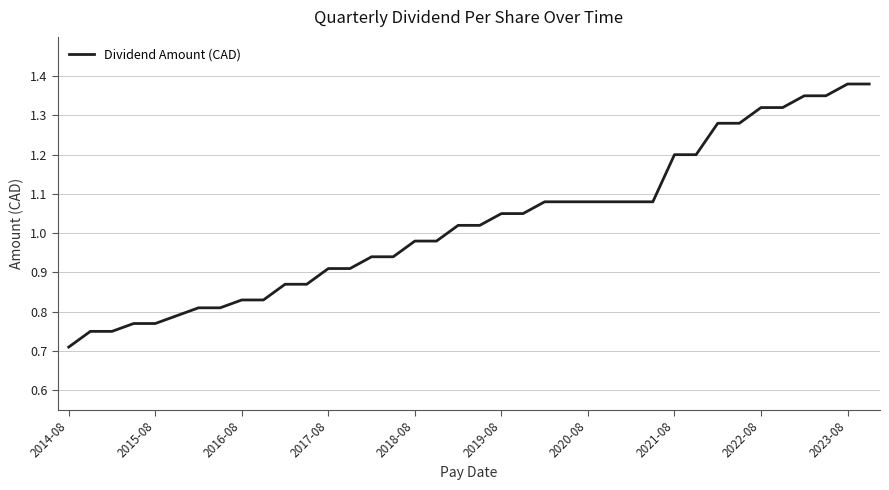

Does the chart have visible grid lines?

Yes